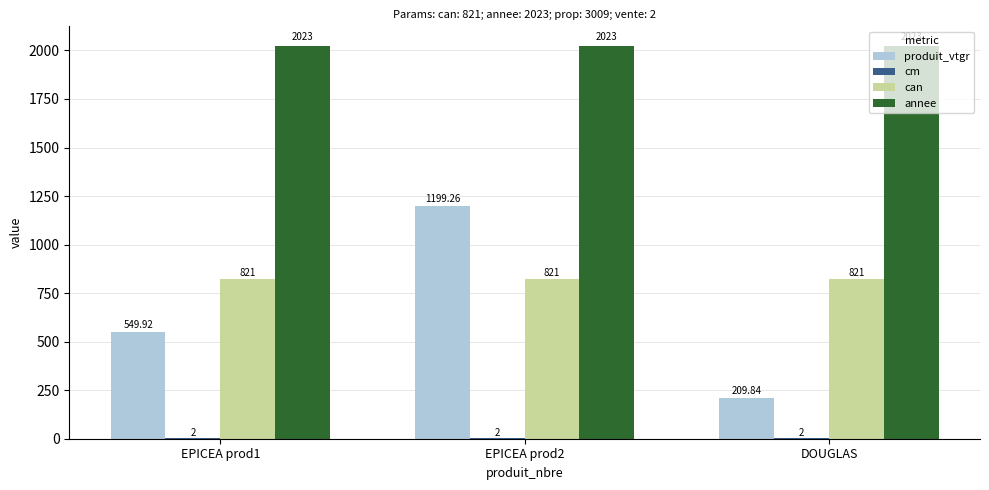

Which series has the largest total across all categories?

annee